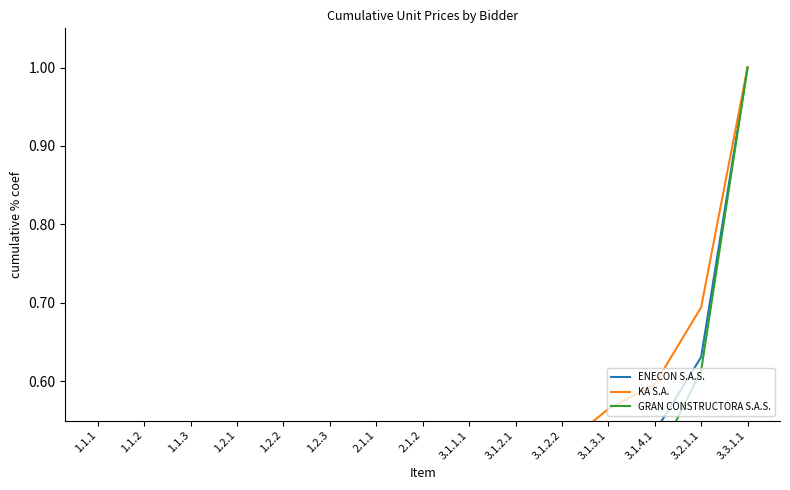

True or false: KA S.A. and GRAN CONSTRUCTORA S.A.S. cross at least once.

False